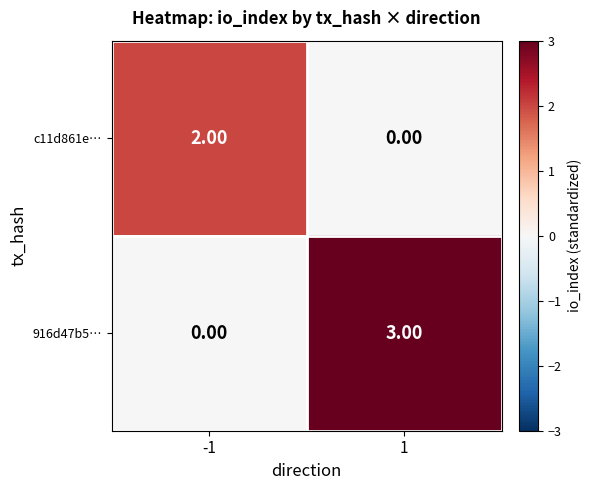

List the series in order of their peak value, lowest first.

c11d861e…, 916d47b5…